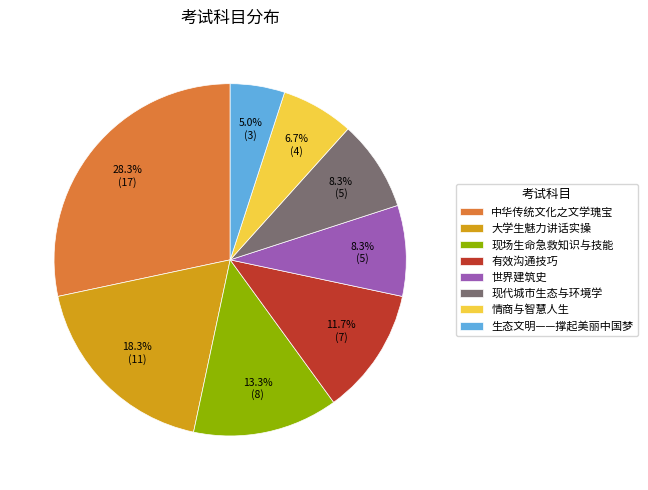

To the nearest percent, what is the average slice percentage?

12%